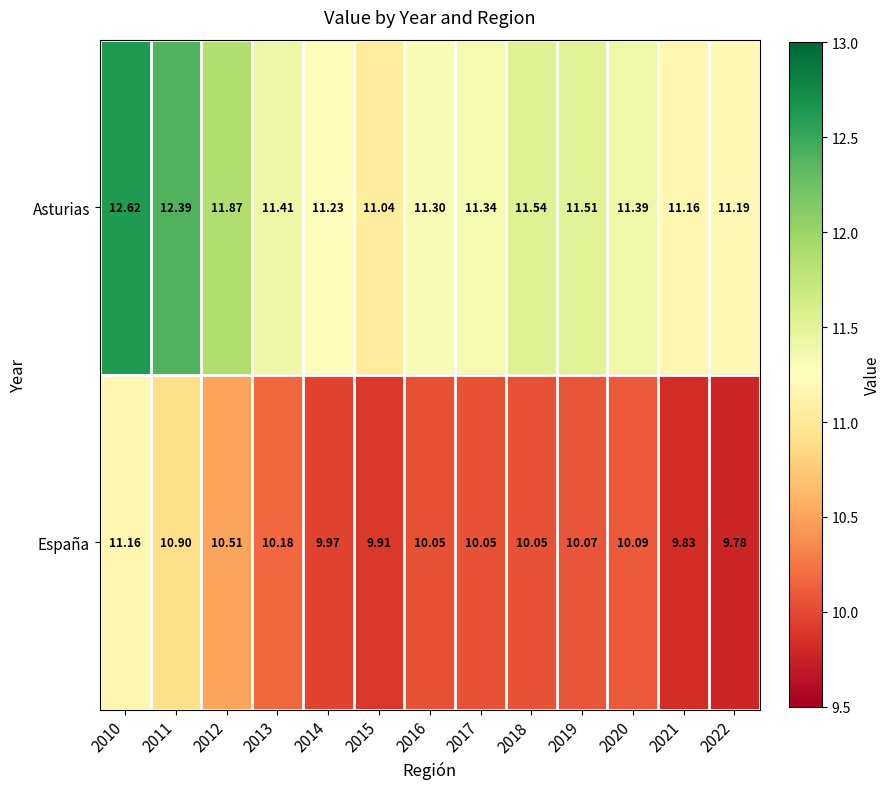

How many series are shown in this chart?

2